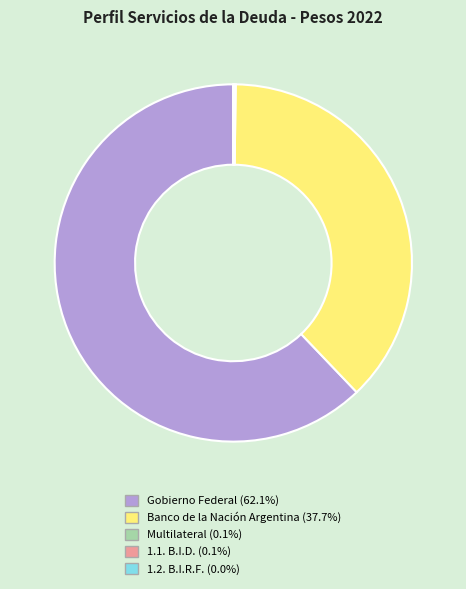

What is the largest slice in the pie chart?

Gobierno Federal